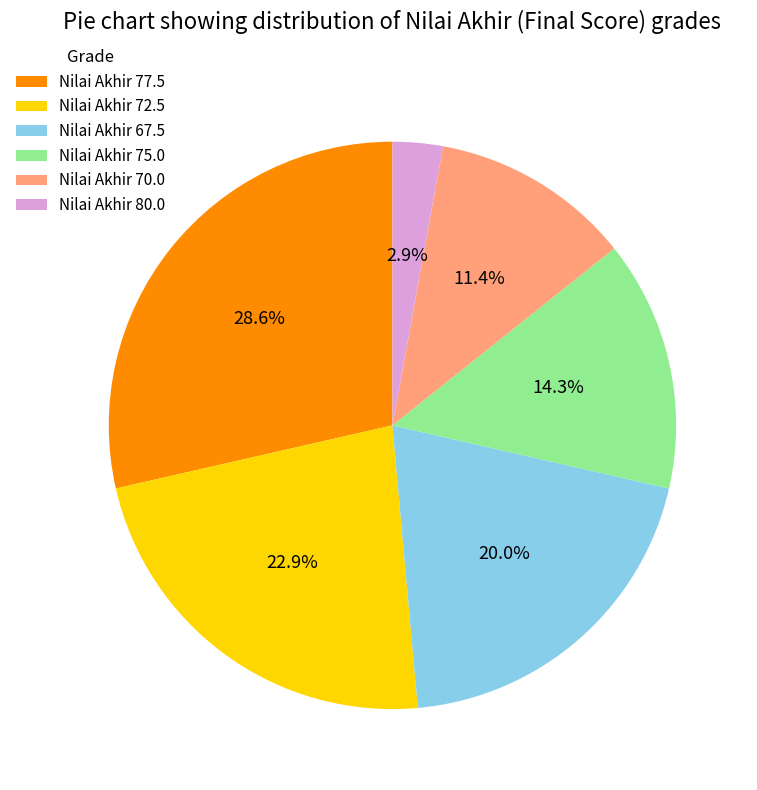

How much of the chart is everything except Nilai Akhir 77.5?

71.4%